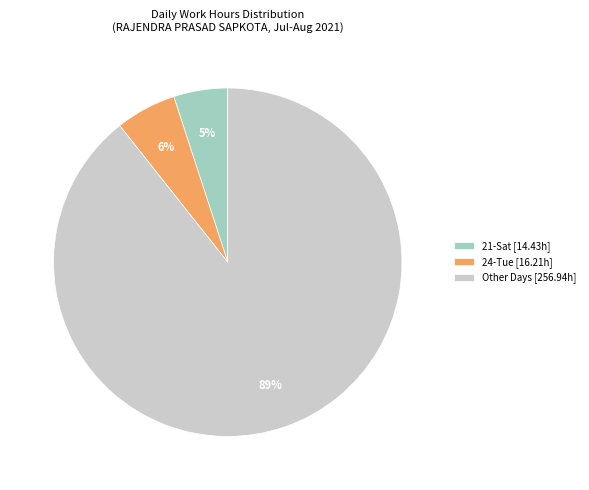

How many slices are in this pie chart?

3